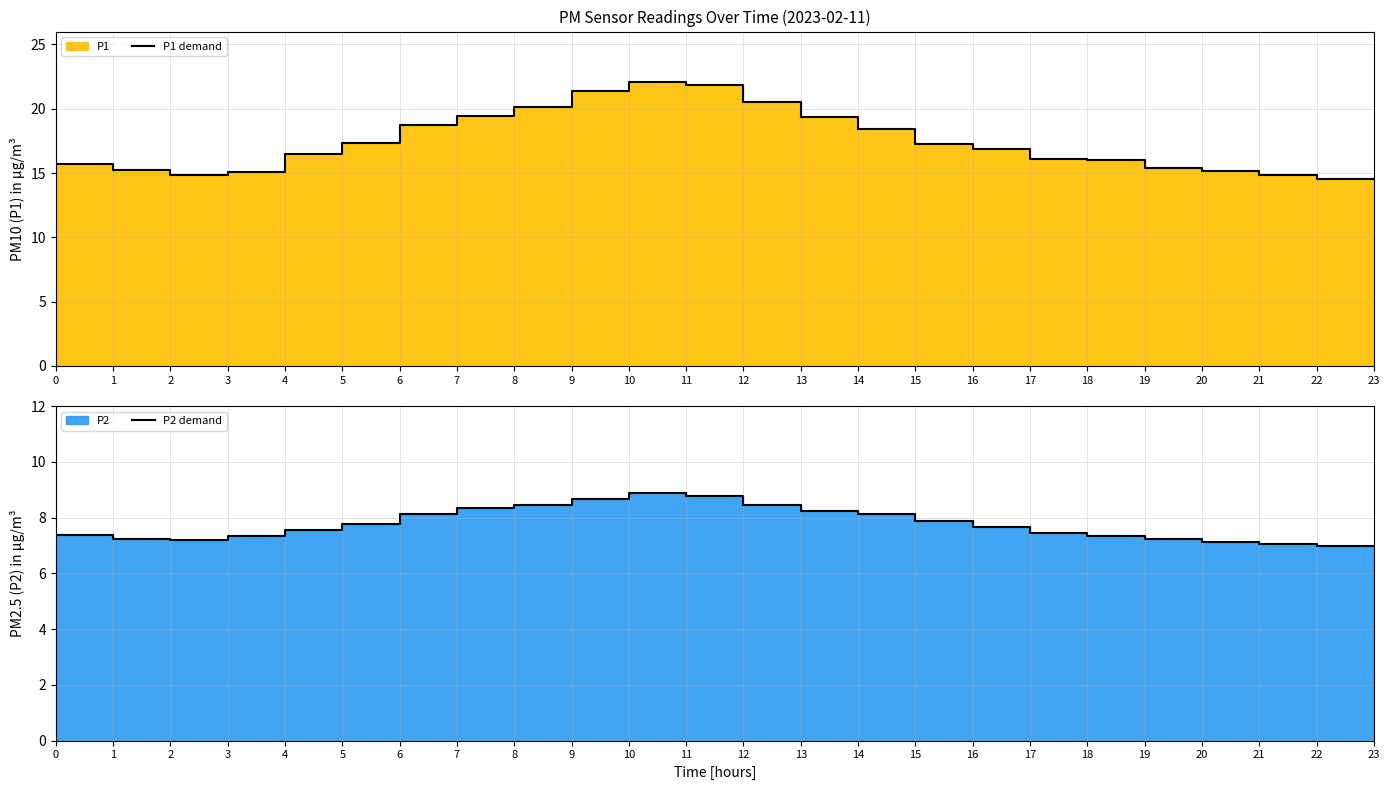

What is the lowest value of the P1 demand series?

14.6